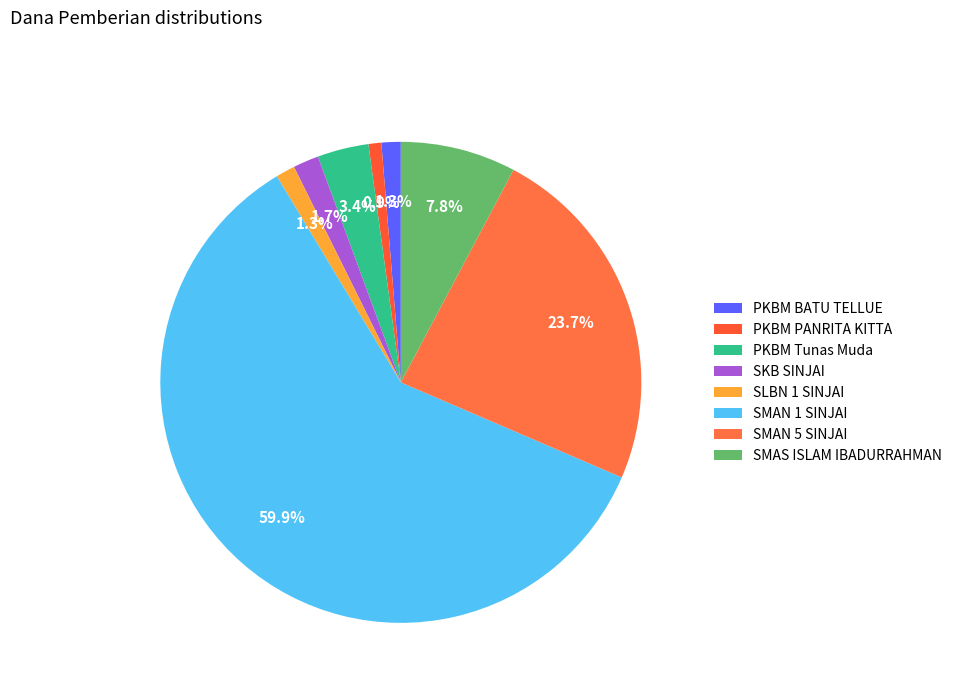

To the nearest percent, what percentage of the pie is SMAN 5 SINJAI?

24%